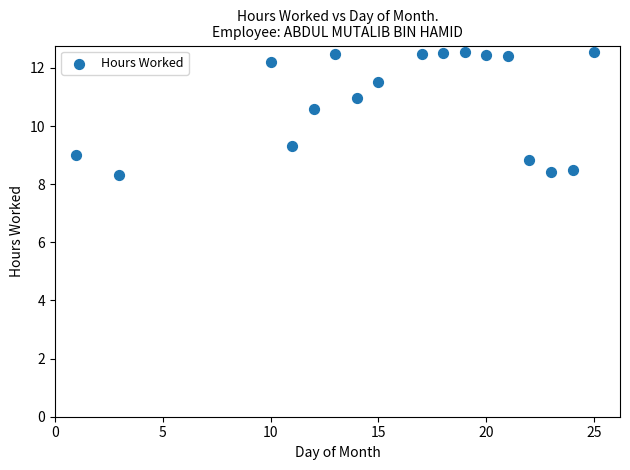

What is the range of X values (max minus min)?

24.0